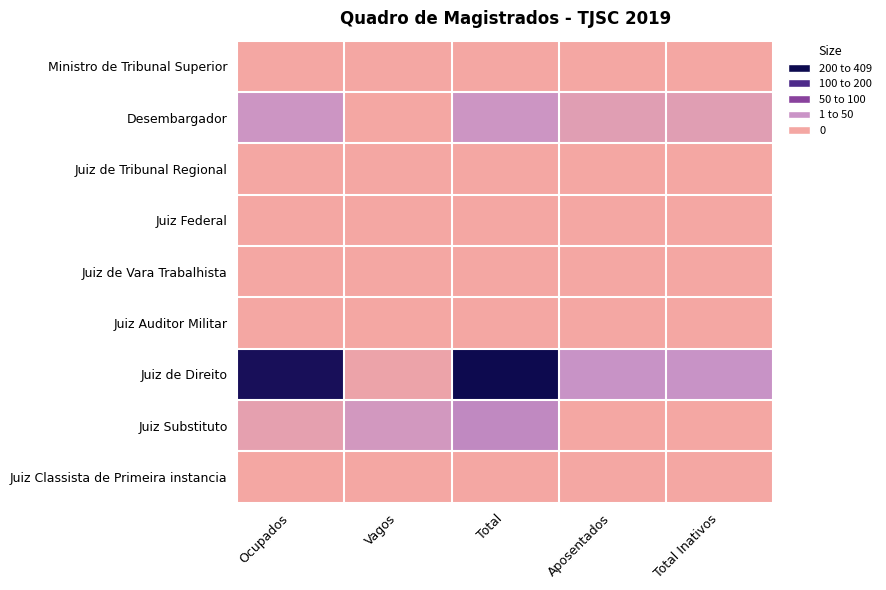

Between Total and Total Inativos, which is larger?

Total